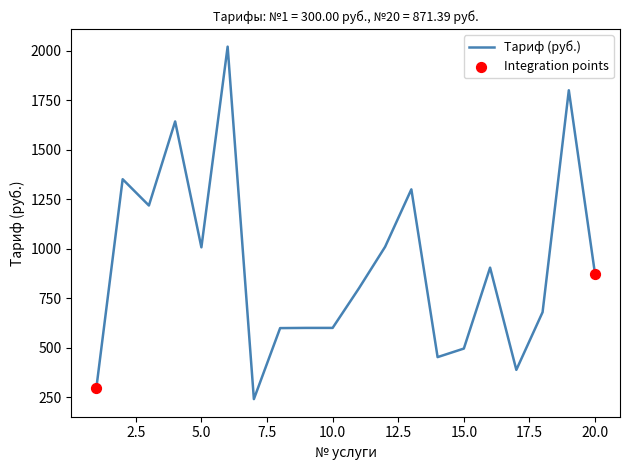

What is the maximum value shown in the chart?

2020.2